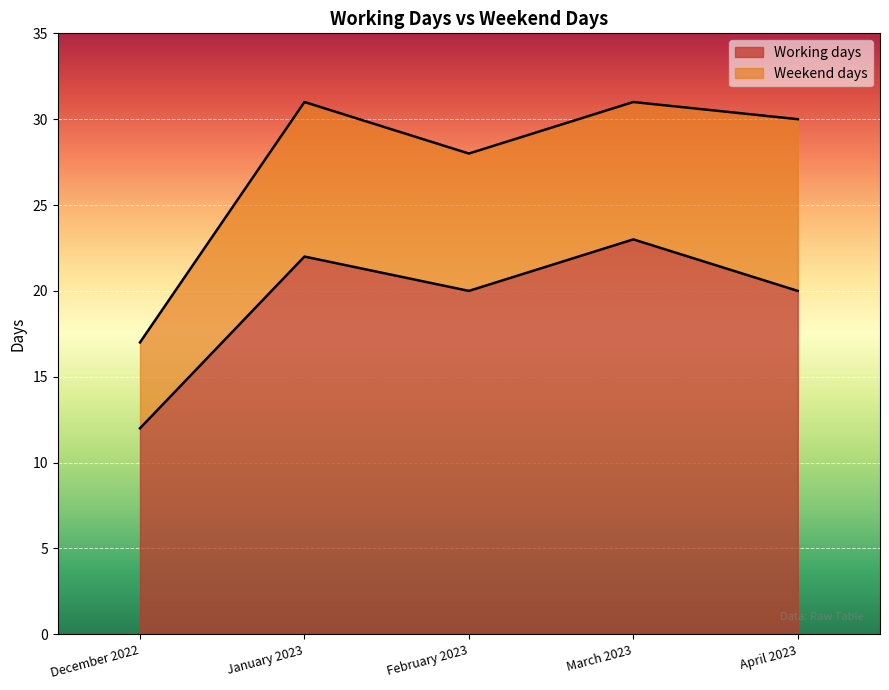

What is the difference between the values at March 2023 and December 2022?

11